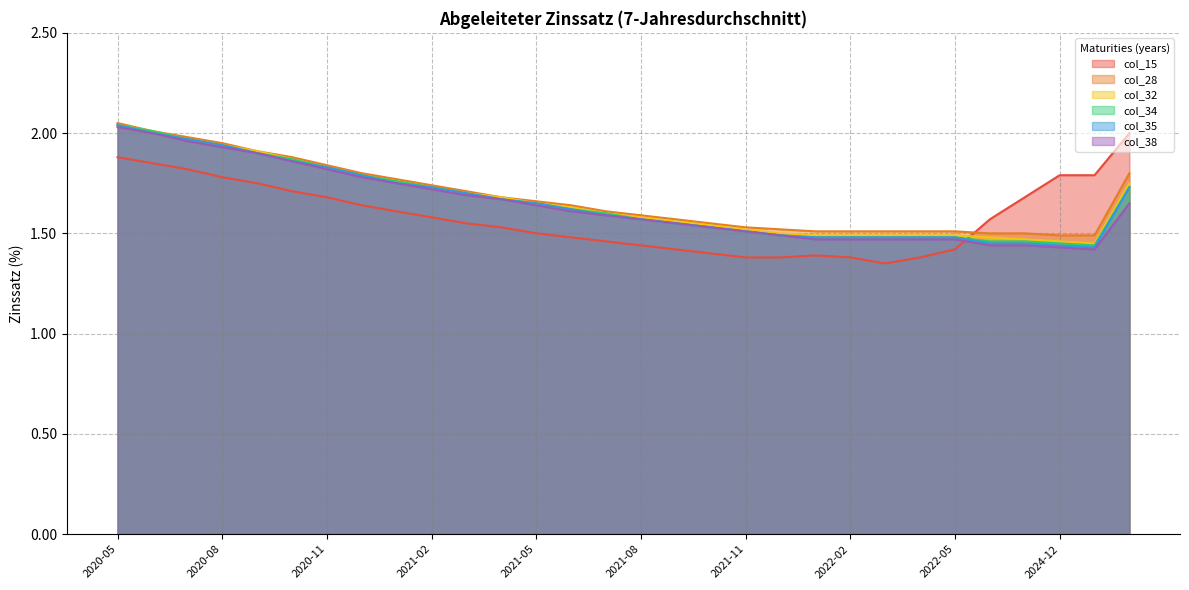

Rank the series by their maximum value, from lowest to highest.

col_15, col_38, col_32, col_34, col_35, col_28